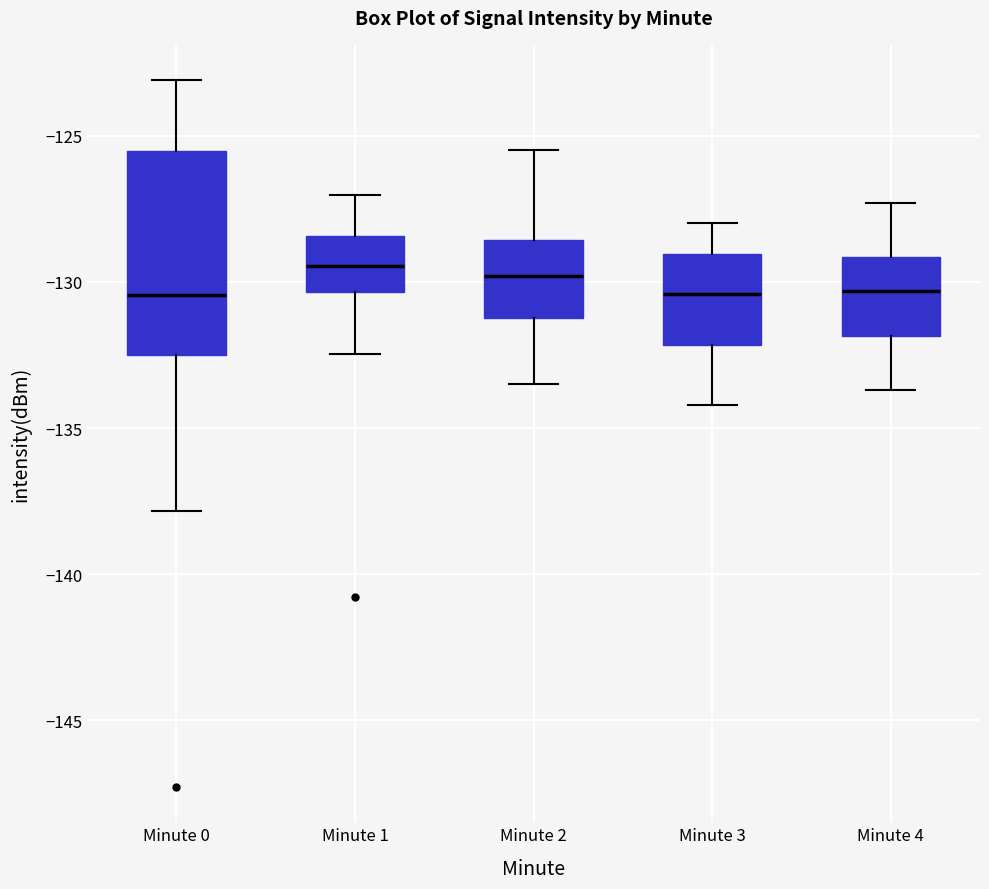

Reading left to right, transcribe this box plot: for each box, give where its median line is, the range the box spans, and where its two whiskers end, as read against the y-axis. The values are not printed on the chart, so give them approximately, as read against the axis.

Minute 0: median -130.5, box -132.5 to -125.5, whiskers -138.0 to -123.0
Minute 1: median -129.5, box -130.5 to -128.5, whiskers -132.5 to -127.0
Minute 2: median -130.0, box -131.0 to -128.5, whiskers -133.5 to -125.5
Minute 3: median -130.5, box -132.0 to -129.0, whiskers -134.0 to -128.0
Minute 4: median -130.5, box -132.0 to -129.0, whiskers -133.5 to -127.5